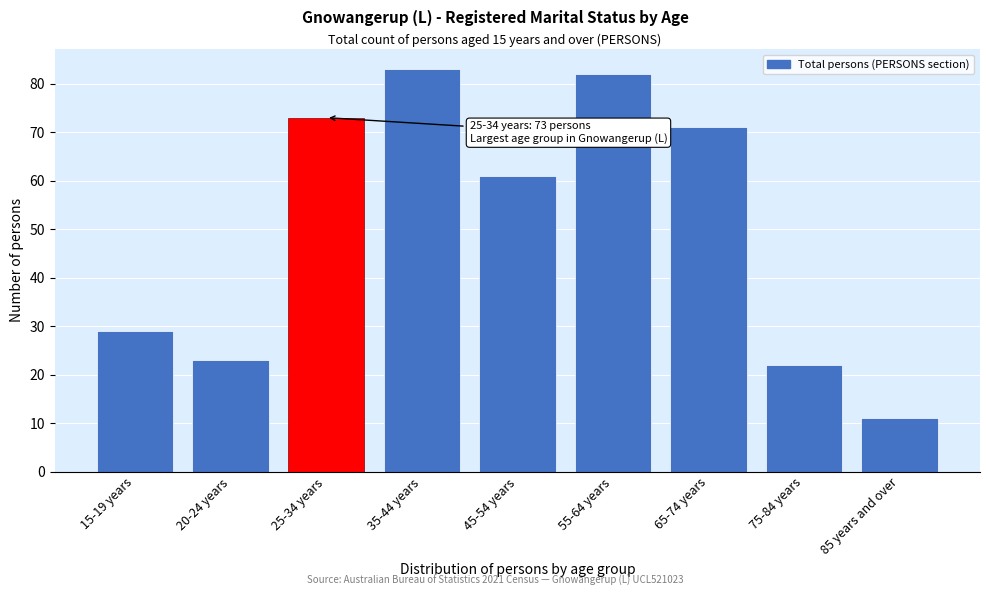

Reading right to left, what are all the values shown in this chart?

11	22	71	82	61	83	73	23	29